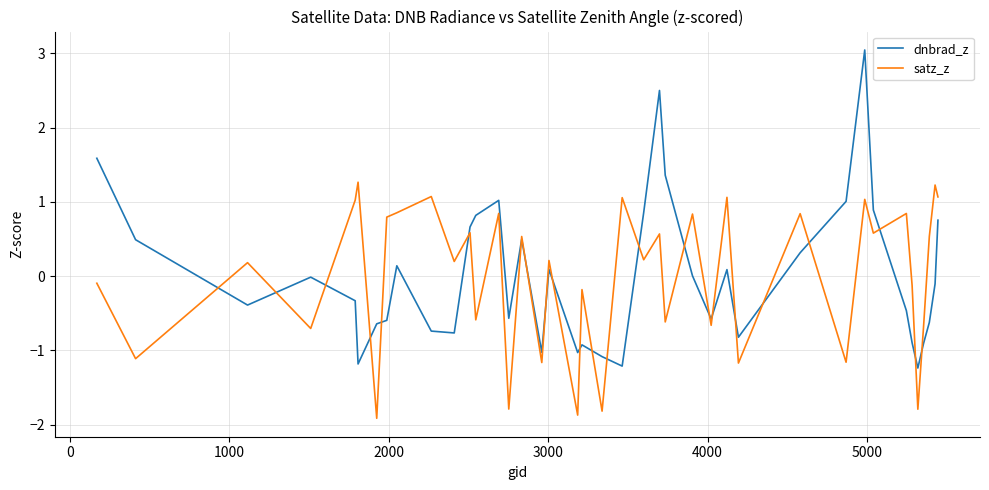

What is the maximum value for satz_z?

1.3